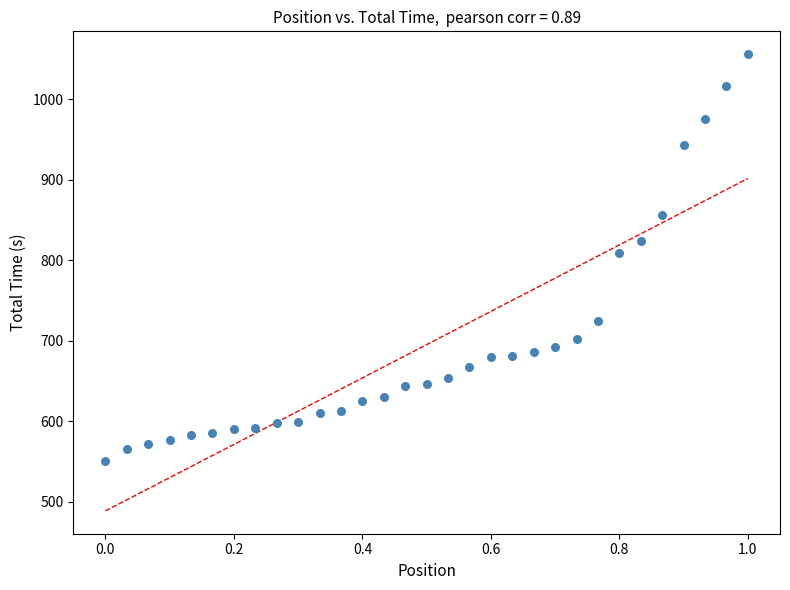

What Y value in the scatter plot is closest to 802?

808.7